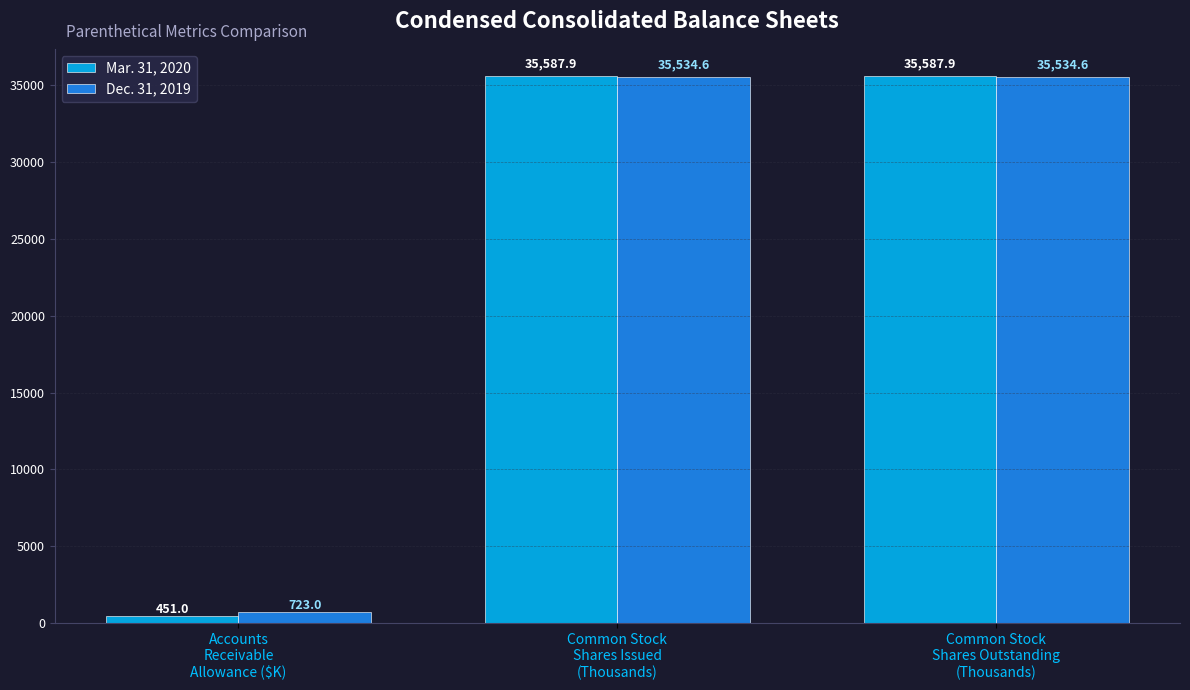

The value of Dec. 31, 2019 at Common Stock
Shares Issued
(Thousands) is 63836.9. True or false?

False